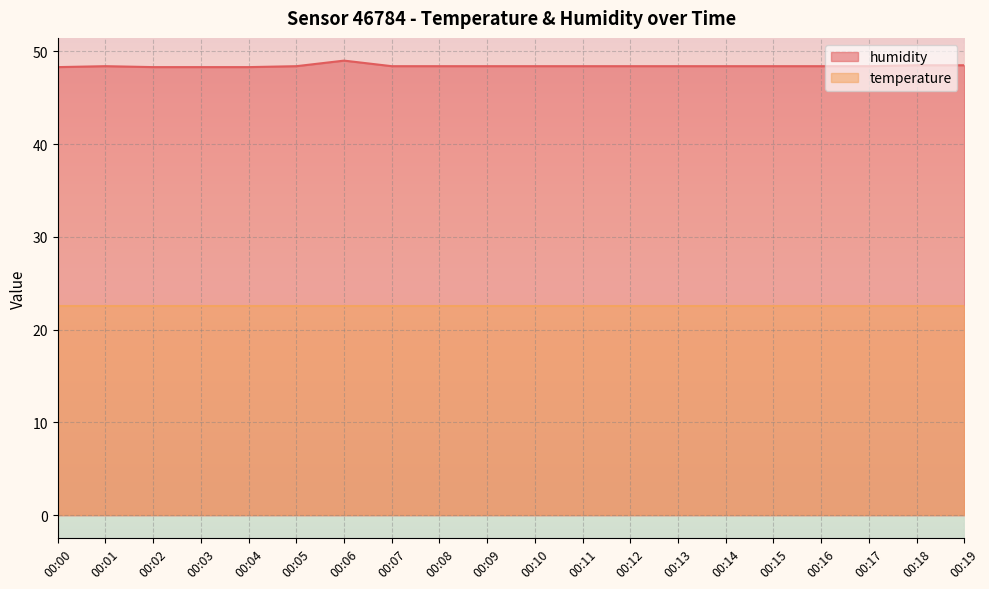

True or false: the data shows 63.2 at 00:02.

False